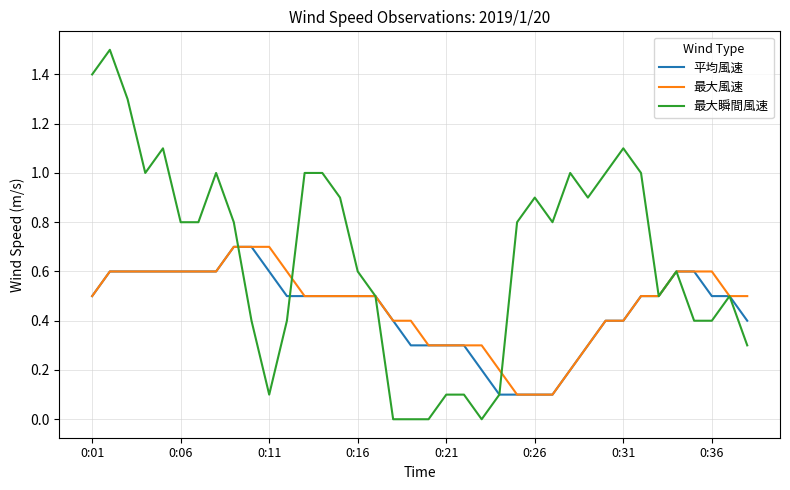

What is the highest value of the 最大瞬間風速 series?

1.5